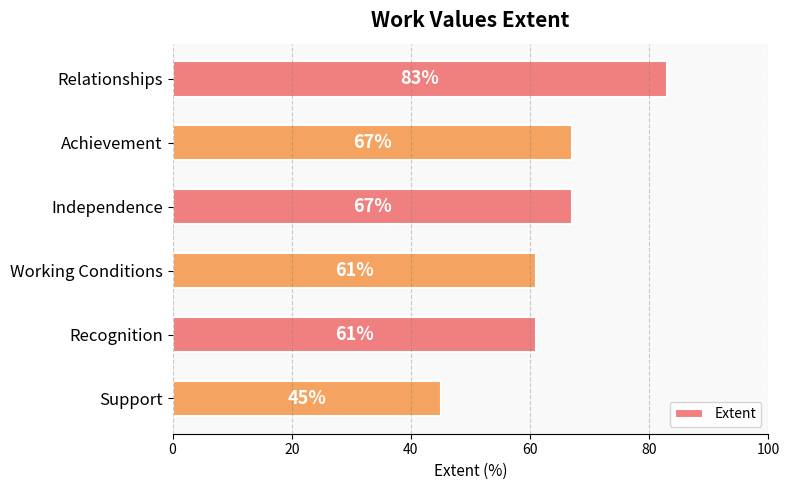

Reading top to bottom, extract all data points from this chart.

Relationships=83	Achievement=67	Independence=67	Working Conditions=61	Recognition=61	Support=45